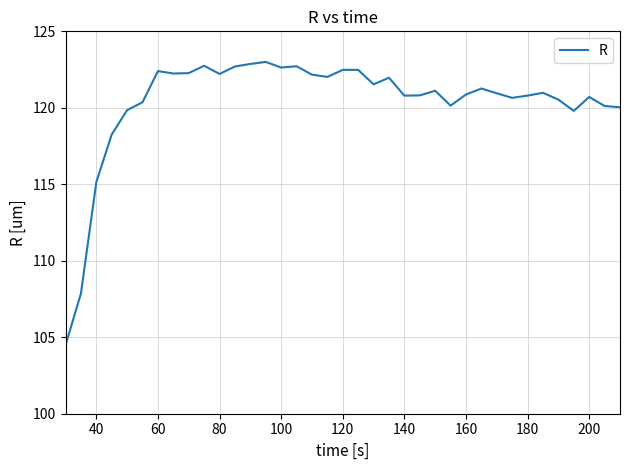

What is the difference between the maximum and minimum values?

18.5